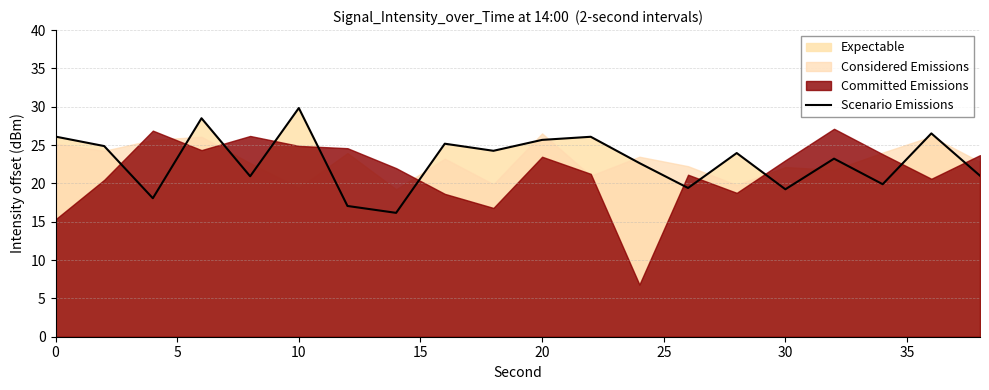

Which category has the highest value in the Scenario Emissions series?

10